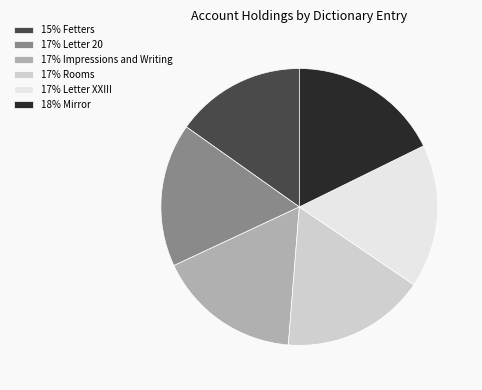

Is 15% Fetters the majority of the pie?

No